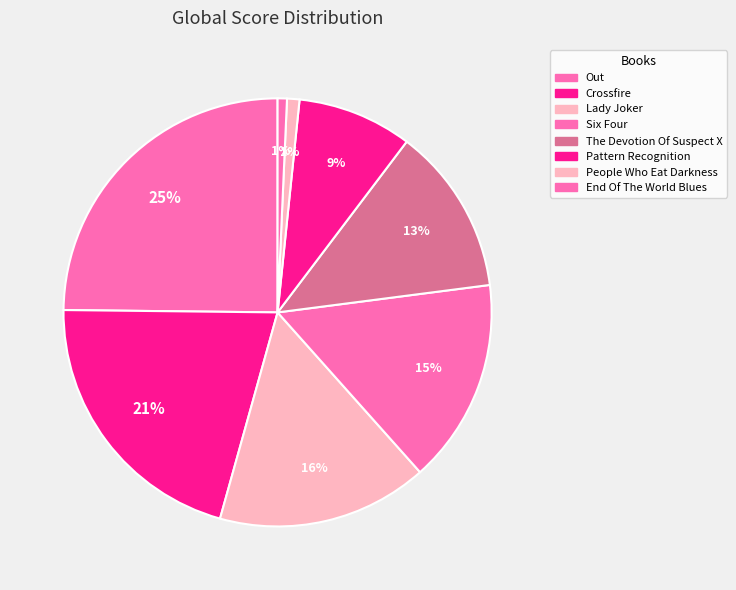

To the nearest percent, what percentage of the pie is Lady Joker?

16%